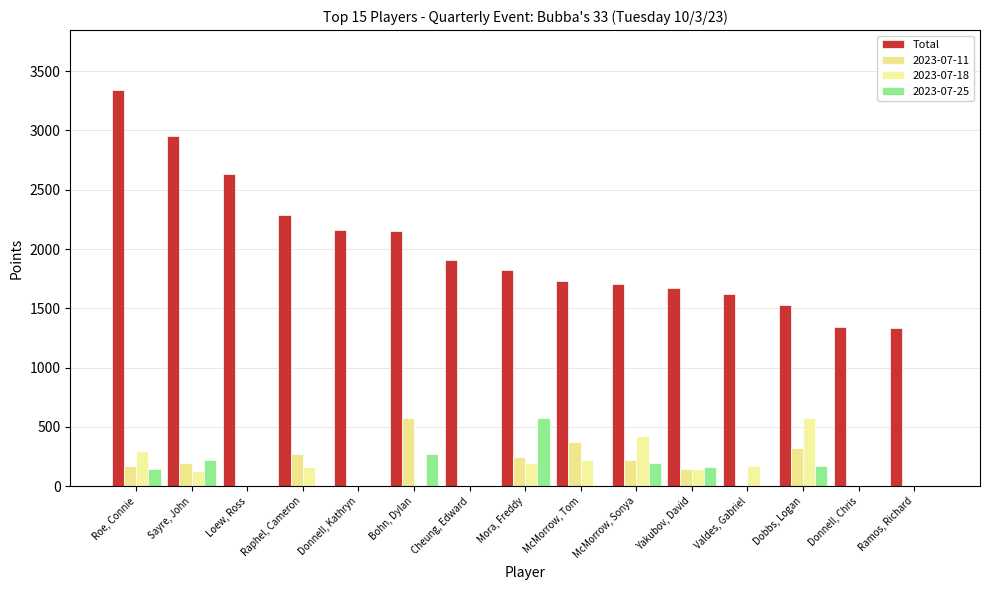

How many groups of bars are there?

15